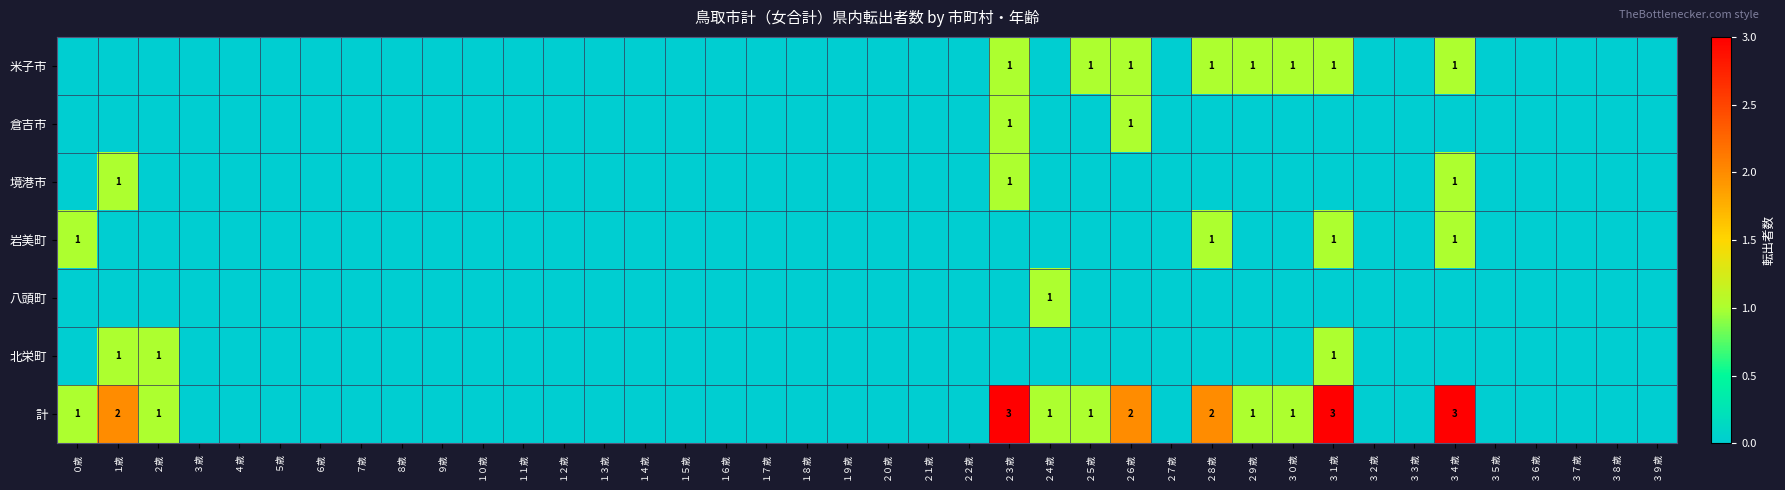

True or false: 計 has a value of 1 at ２９歳.

True